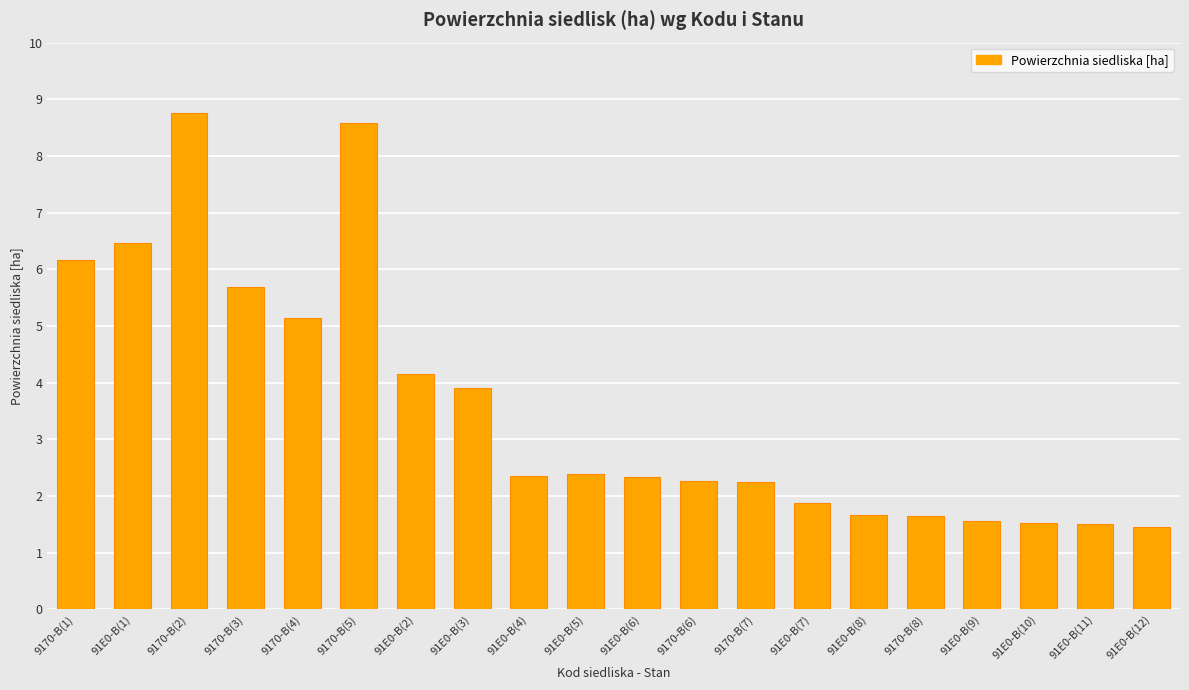

What is the difference between the values at 91E0-B(8) and 9170-B(3)?

4.0